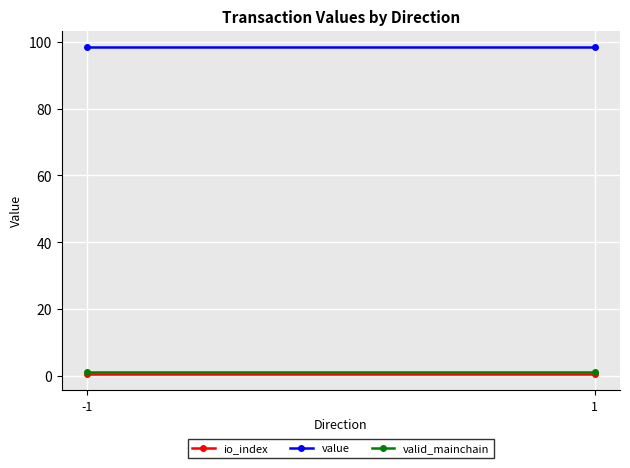

At which label does io_index reach its minimum?

-1